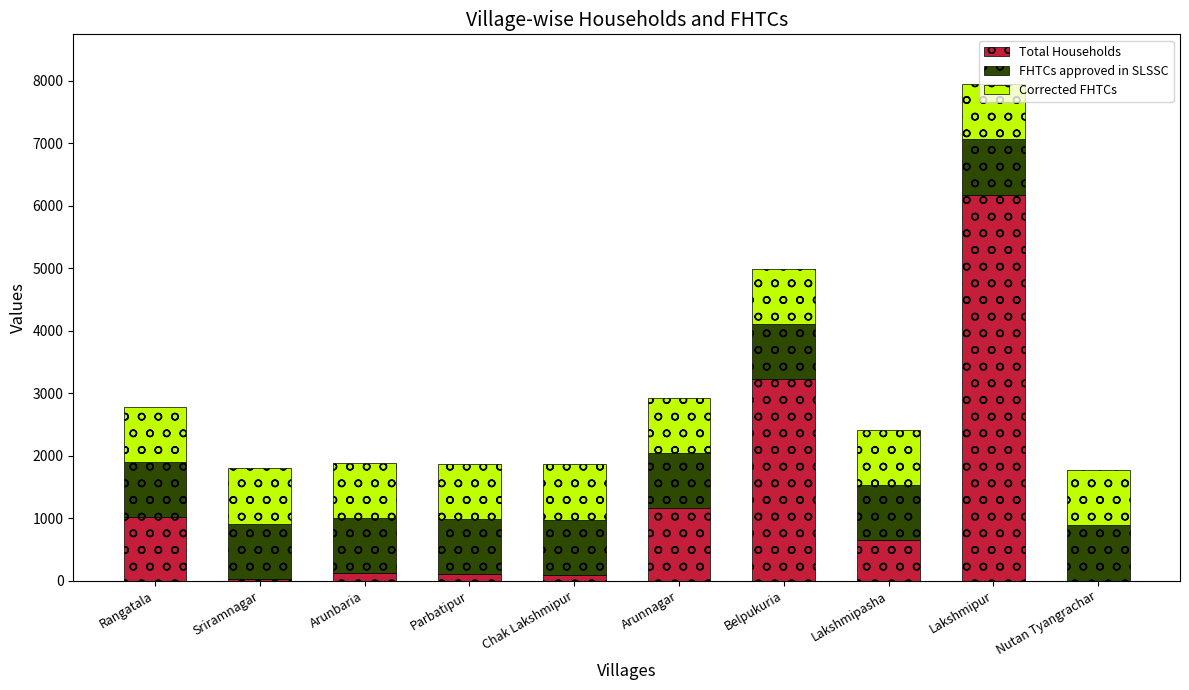

Where is Total Households nearest to the value 3090?

Belpukuria